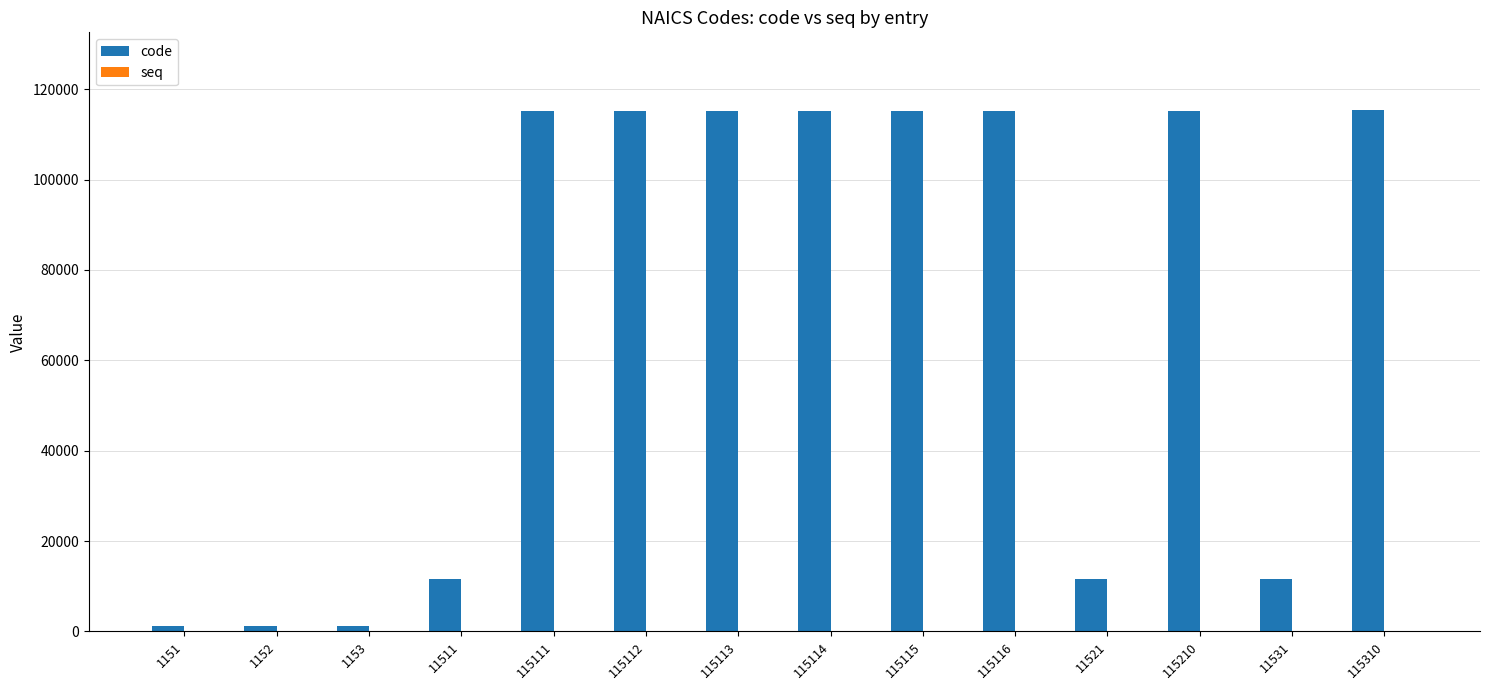

The value of code at 115310 is 181742. True or false?

False